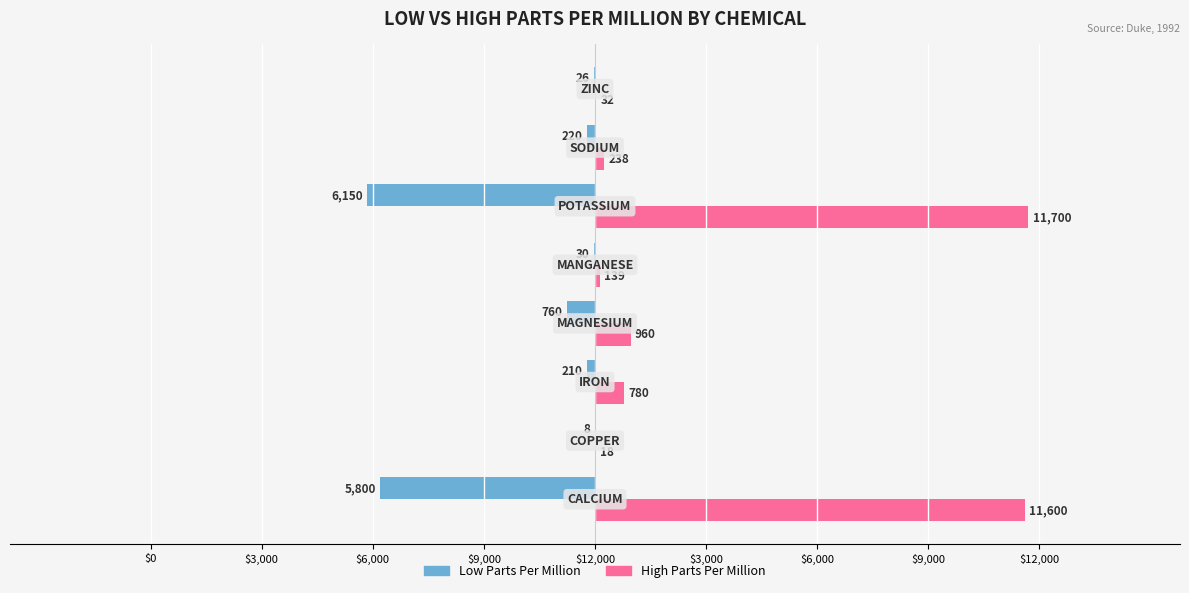

Which series has the largest range (max minus min)?

High Parts Per Million